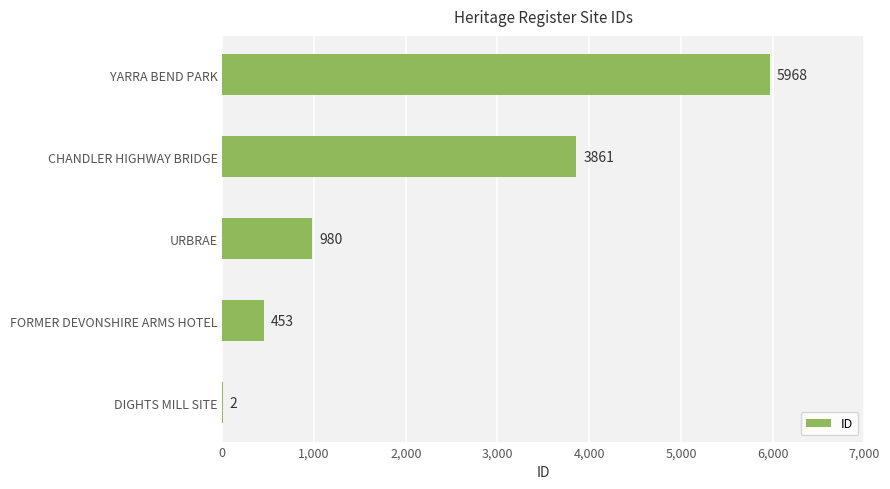

At which category does the chart reach its peak across all series?

YARRA BEND PARK